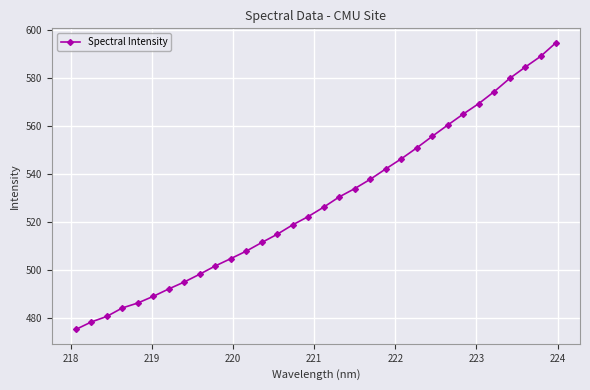

True or false: there are more than 1 points higher than both neighbors.

False